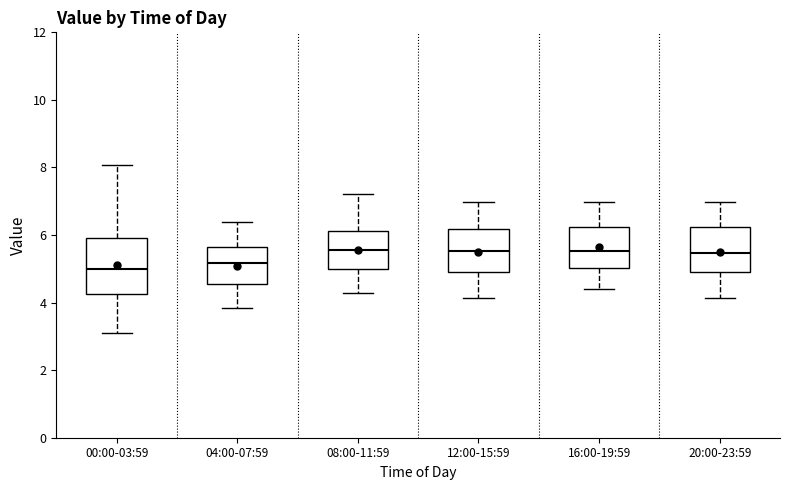

Where does the median line of the box for 12:00-15:59 sit on the y-axis? The values are not printed on the chart, so give them approximately, as read against the axis.

5.6